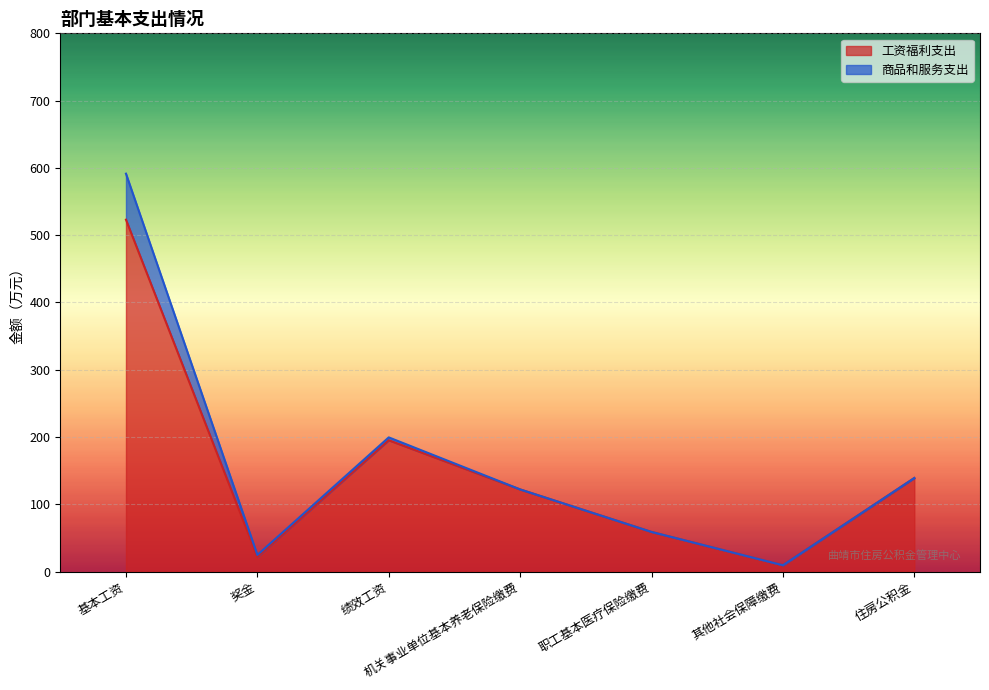

List the labels in order of value, largest first.

基本工资, 绩效工资, 住房公积金, 机关事业单位基本养老保险缴费, 职工基本医疗保险缴费, 奖金, 其他社会保障缴费